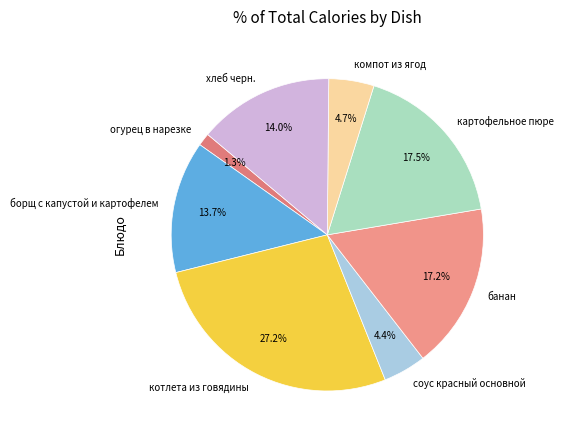

What is the ratio of the value at хлеб черн. to the value at котлета из говядины?

0.5